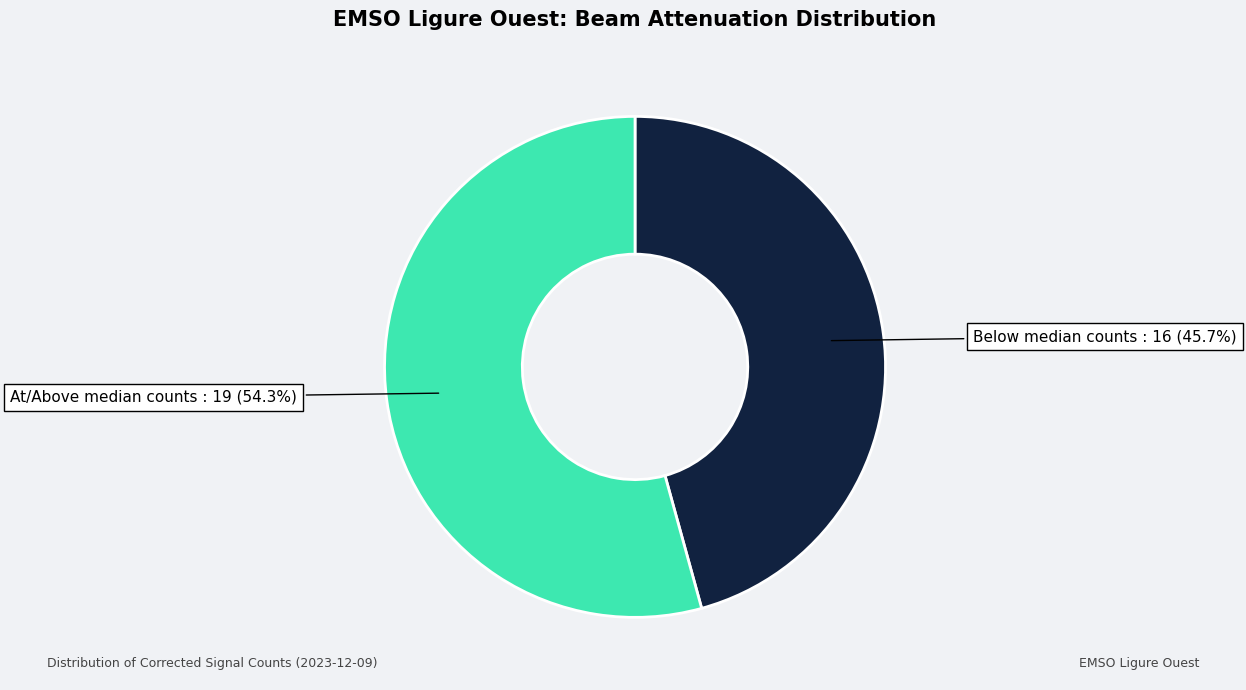

Is there any slice that represents more than half of the pie?

Yes